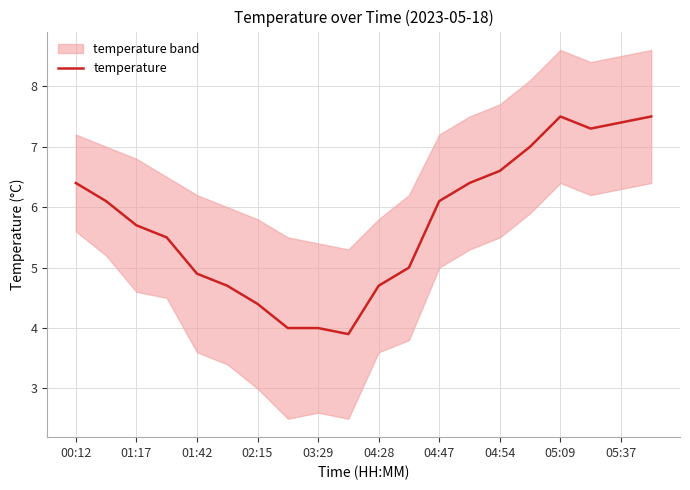

How many data points are less than 6?

10